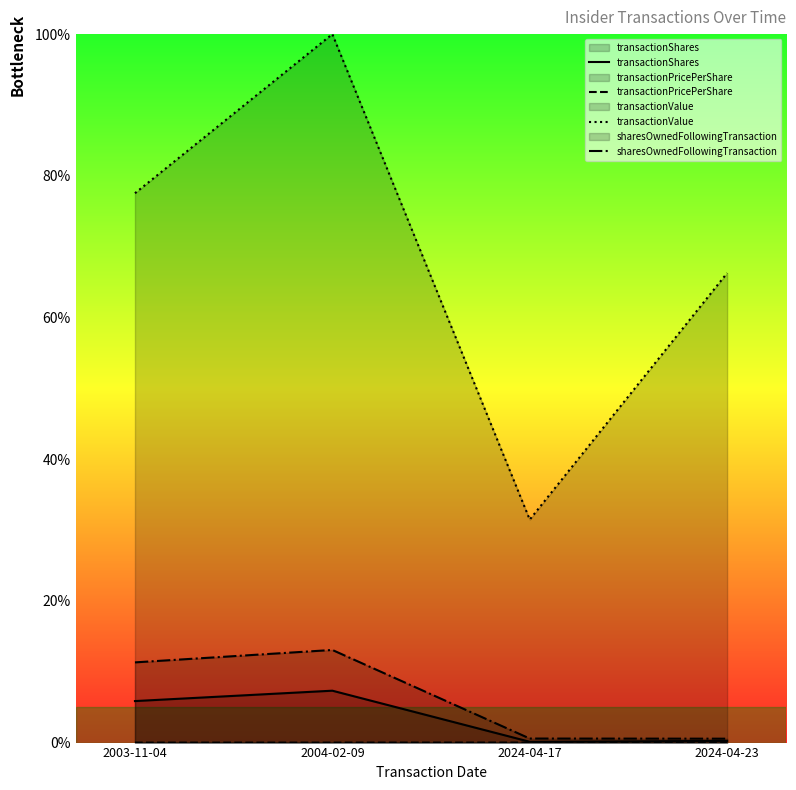

True or false: transactionShares and sharesOwnedFollowingTransaction cross at least once.

False